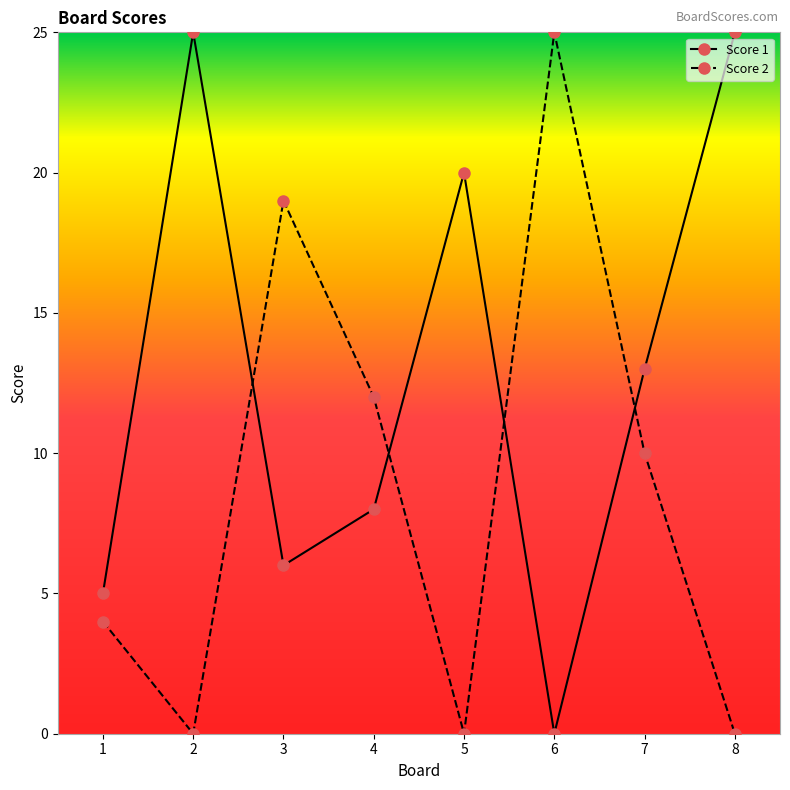

What is the difference between the Score 1 values at 3 and 2?

19